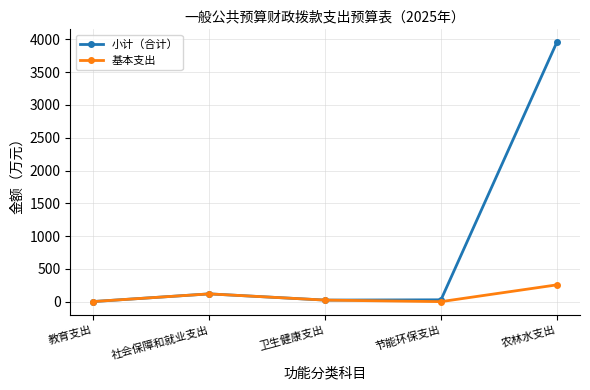

Is it true that 小计（合计） equals 3955.5 at 农林水支出?

True